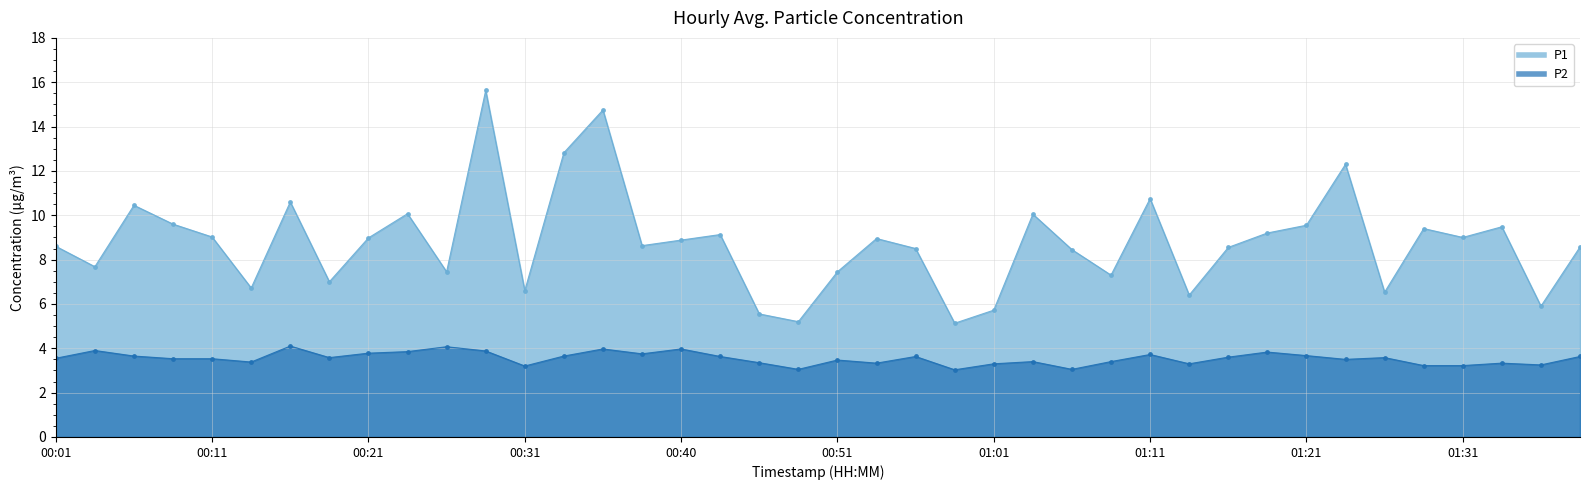

What are all the series names shown in the legend?

P1, P2